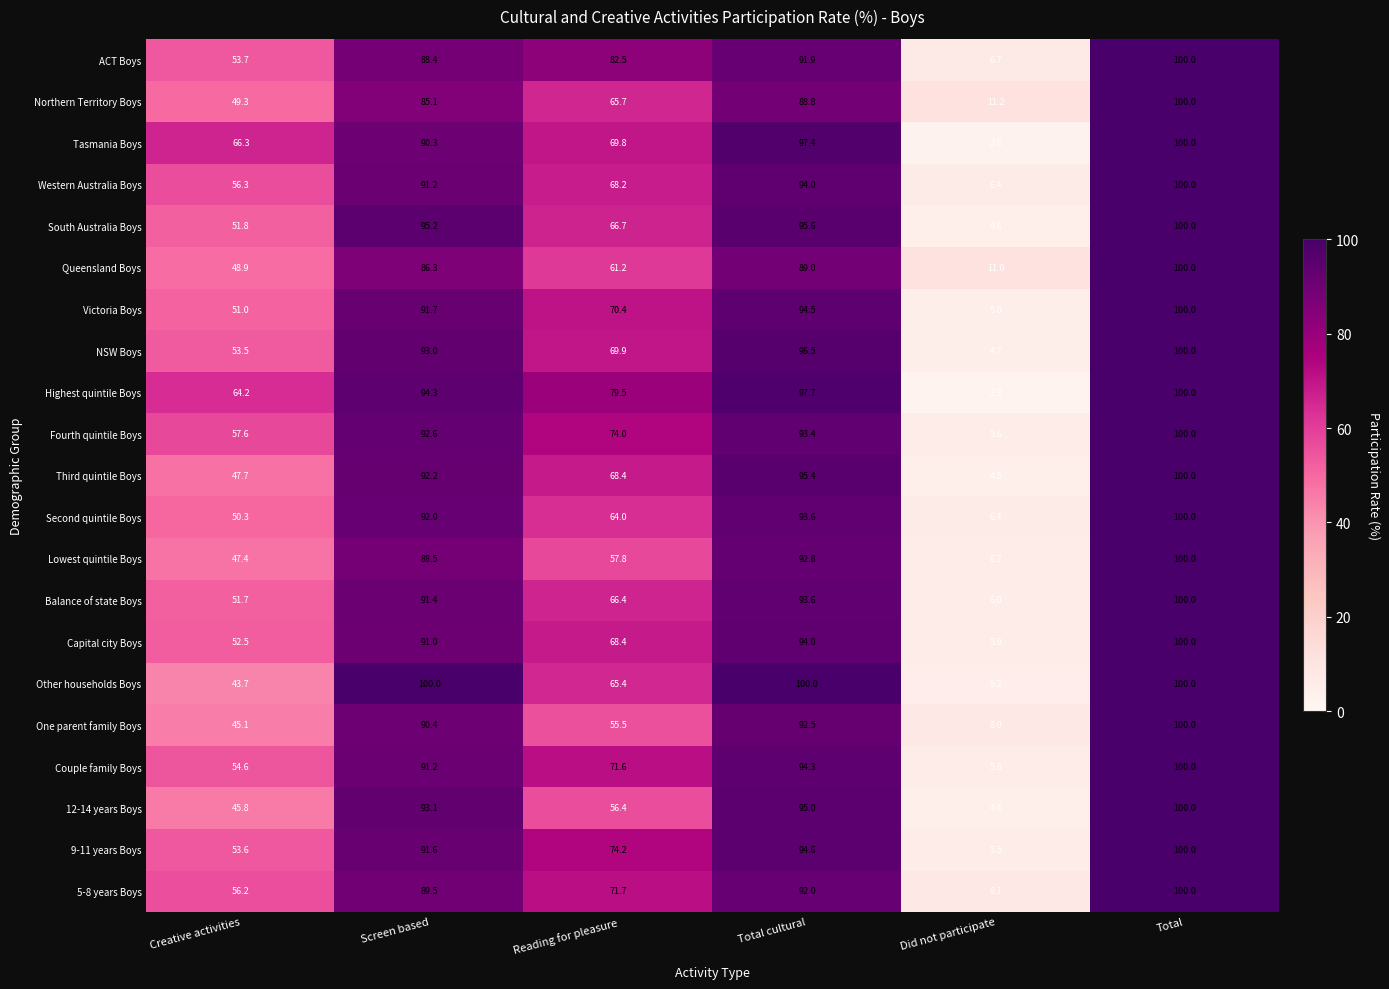

Where is Tasmania Boys nearest to the value 51?

Creative activities